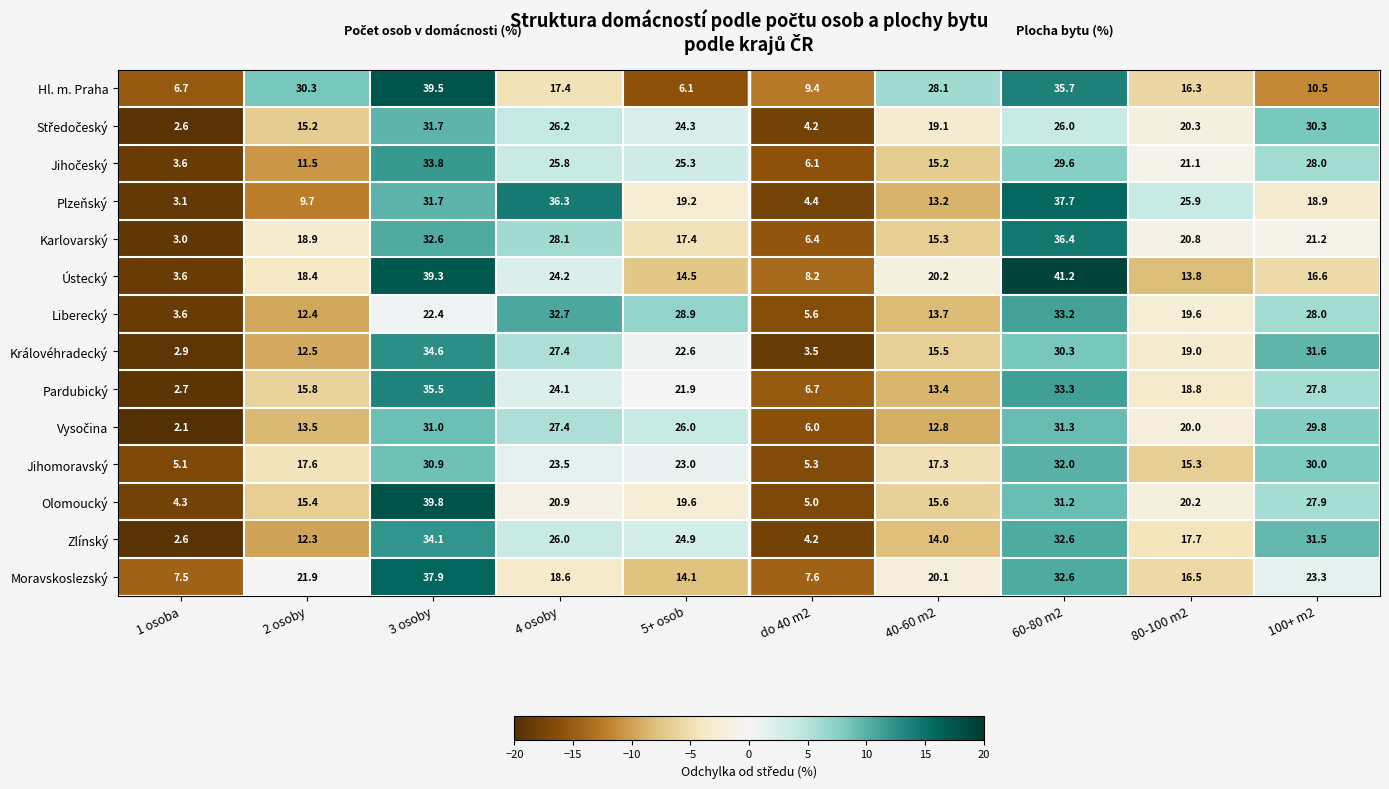

At which category is the sum across all series the highest?

3 osoby